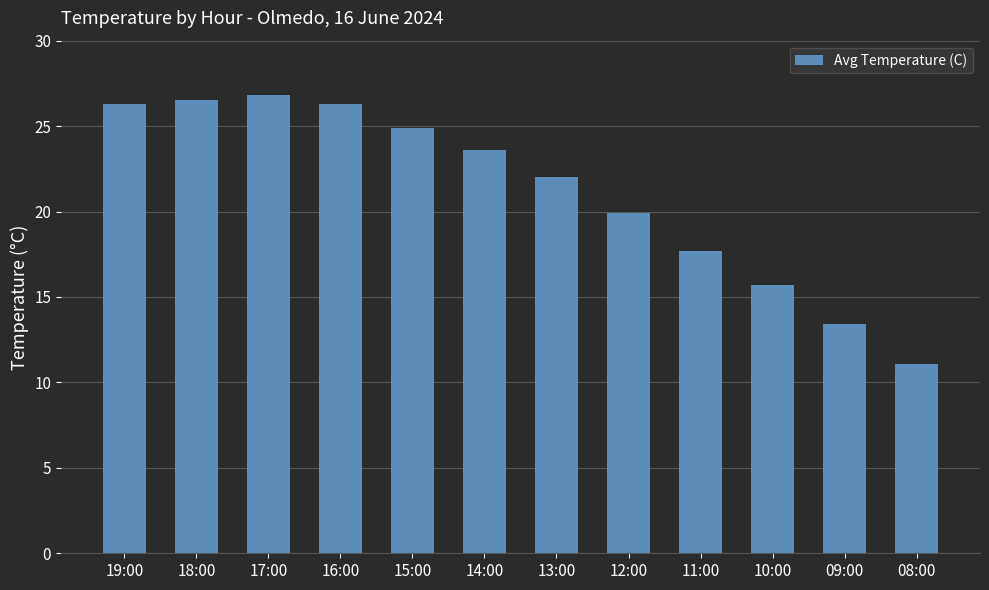

Reading right to left, extract all data points from this chart.

08:00=11.1	09:00=13.4	10:00=15.7	11:00=17.7	12:00=19.9	13:00=22.0	14:00=23.6	15:00=24.9	16:00=26.3	17:00=26.8	18:00=26.5	19:00=26.3